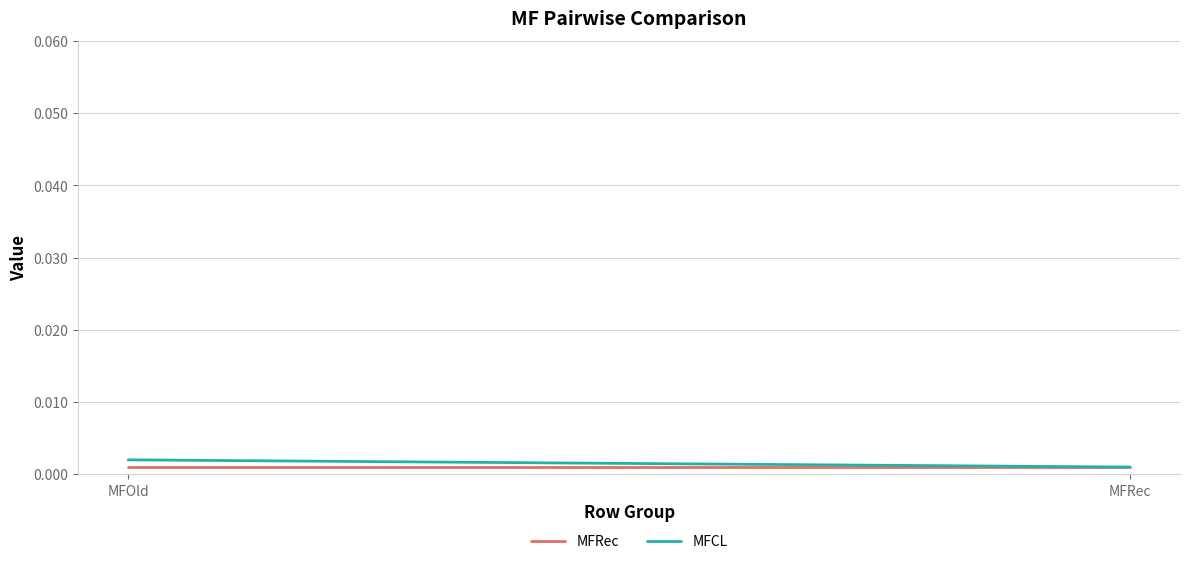

How many data points does each series have?

2